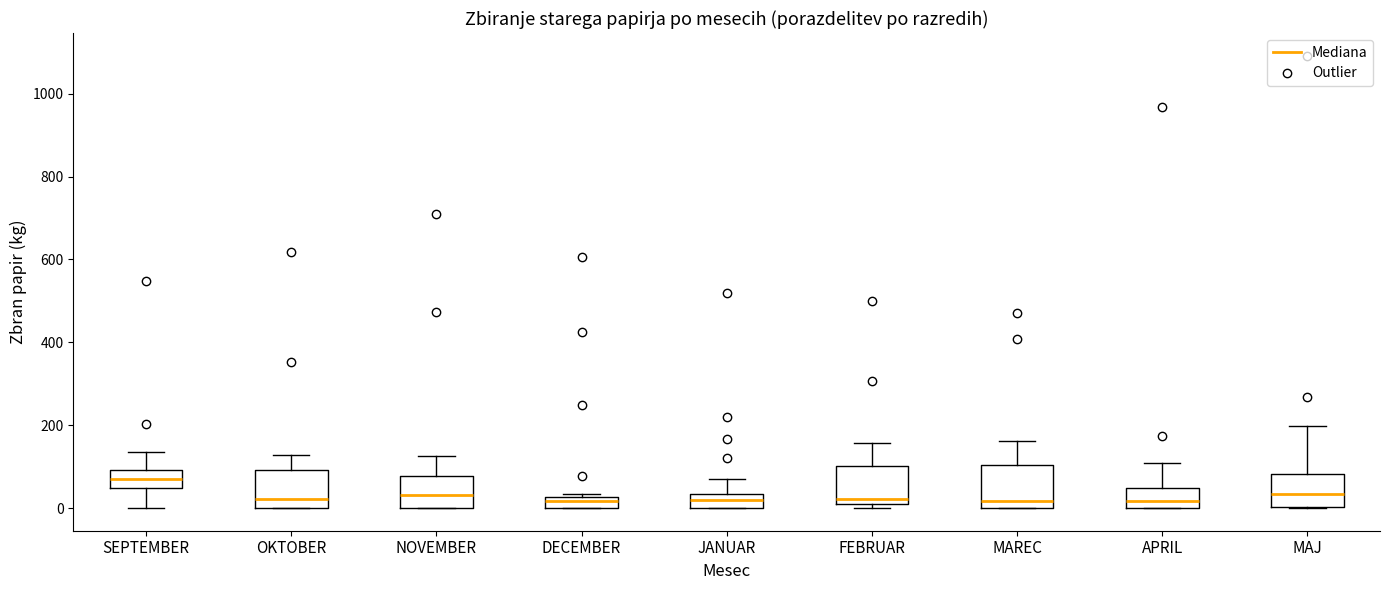

Where is the lower edge of the box for DECEMBER on the y-axis? The values are not printed on the chart, so give them approximately, as read against the axis.

0